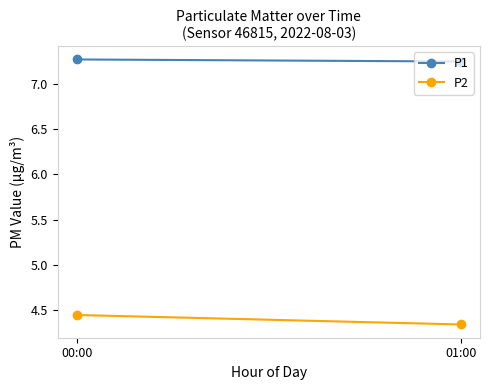

Reading right to left, transcribe all the data shown in this chart.

P1: 01:00=7.2	00:00=7.3
P2: 01:00=4.3	00:00=4.4